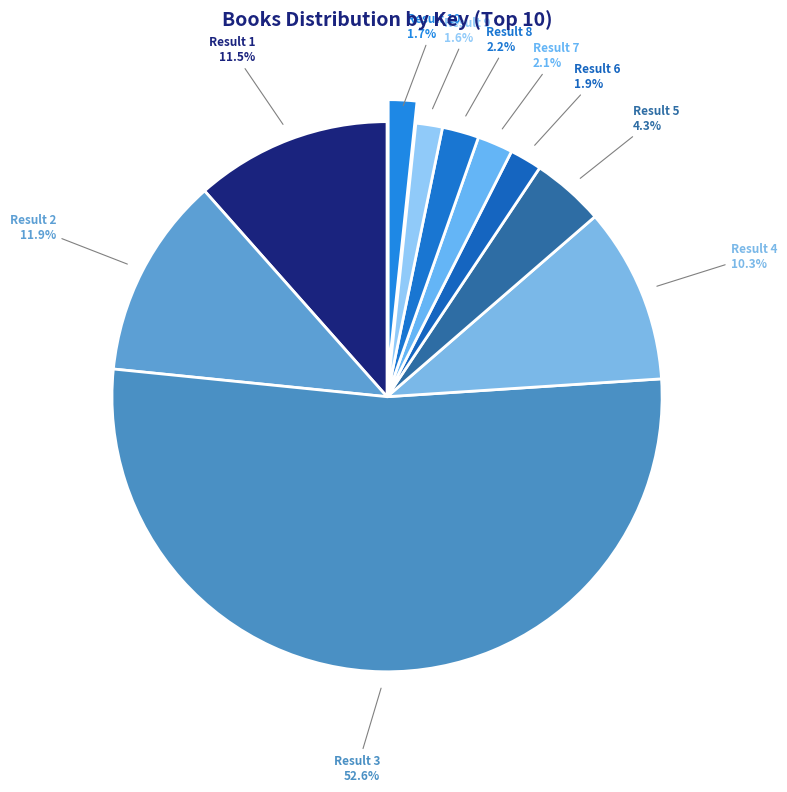

What is the largest slice in the pie chart?

Result 3